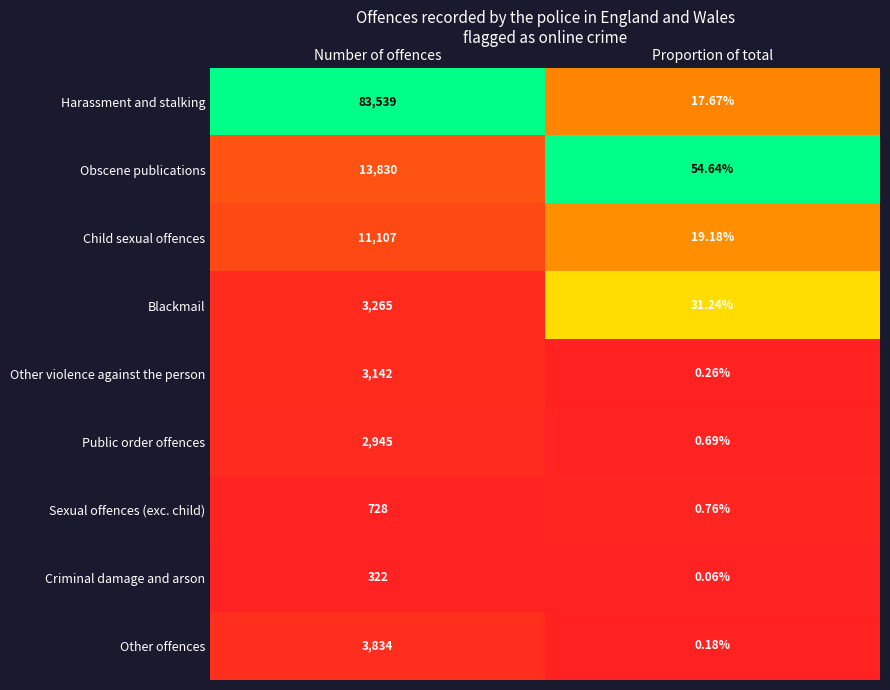

At which category is the sum across all series the highest?

Number of offences